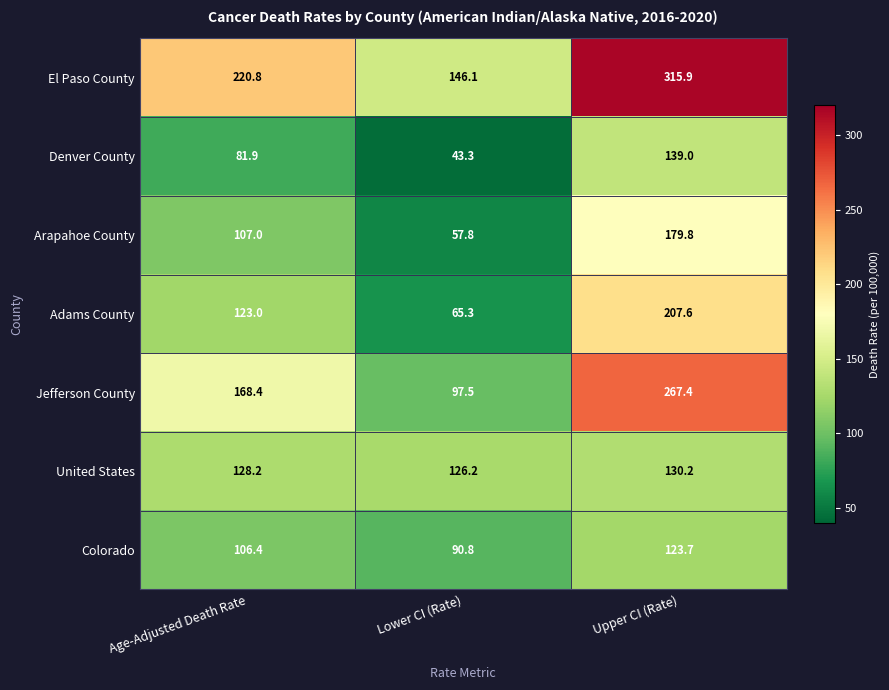

What is the greatest value displayed?

315.9